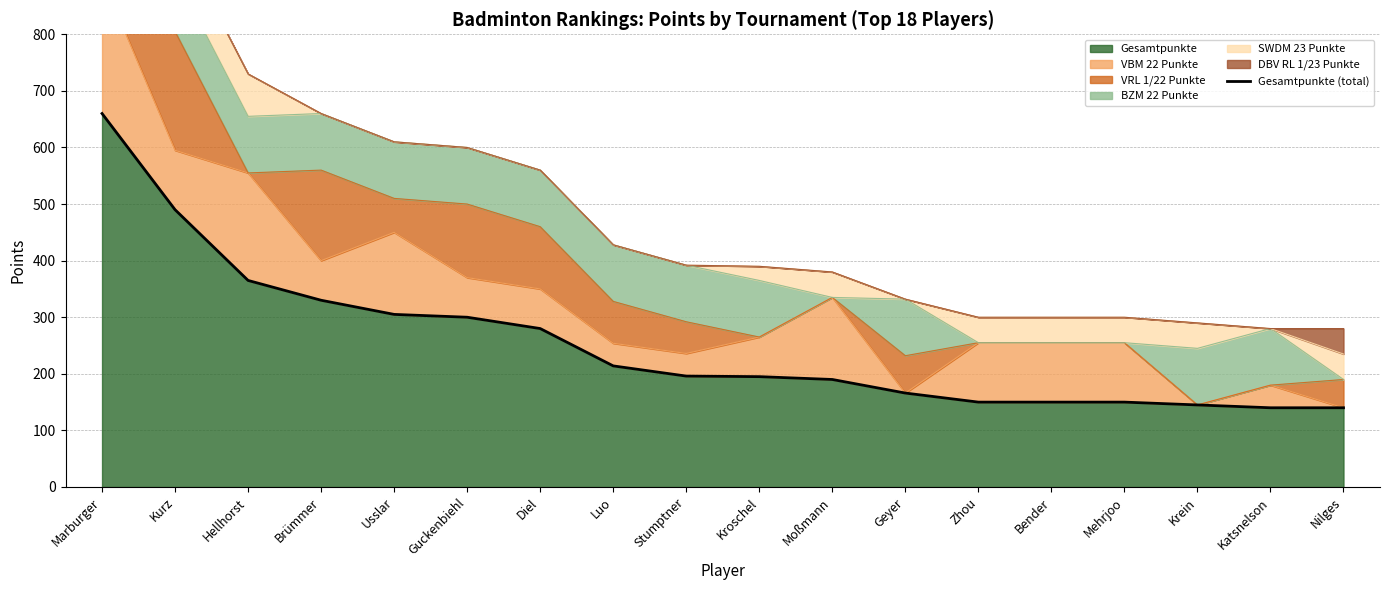

True or false: the data shows 145 at Krein.

True